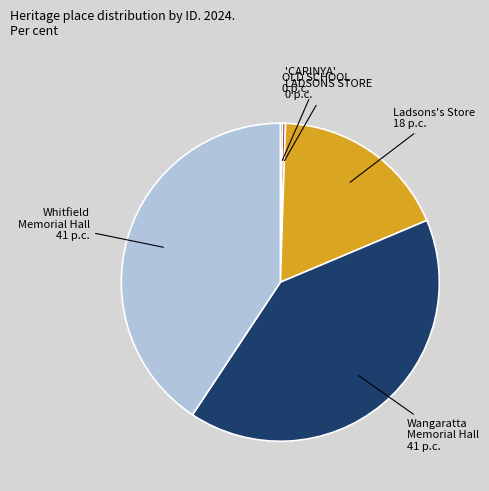

Is there any slice that represents more than half of the pie?

No